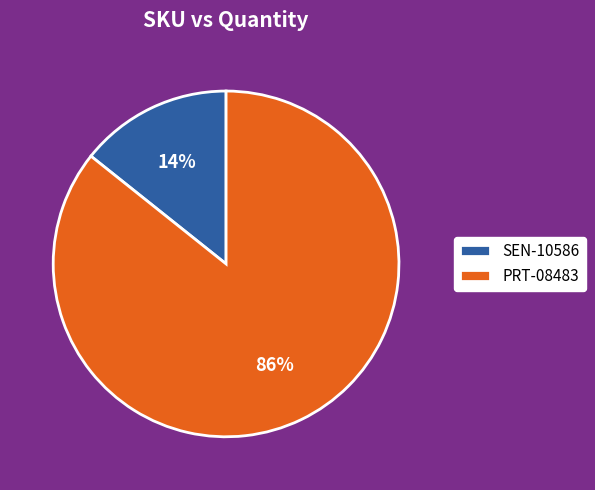

Does any single category account for the majority?

Yes